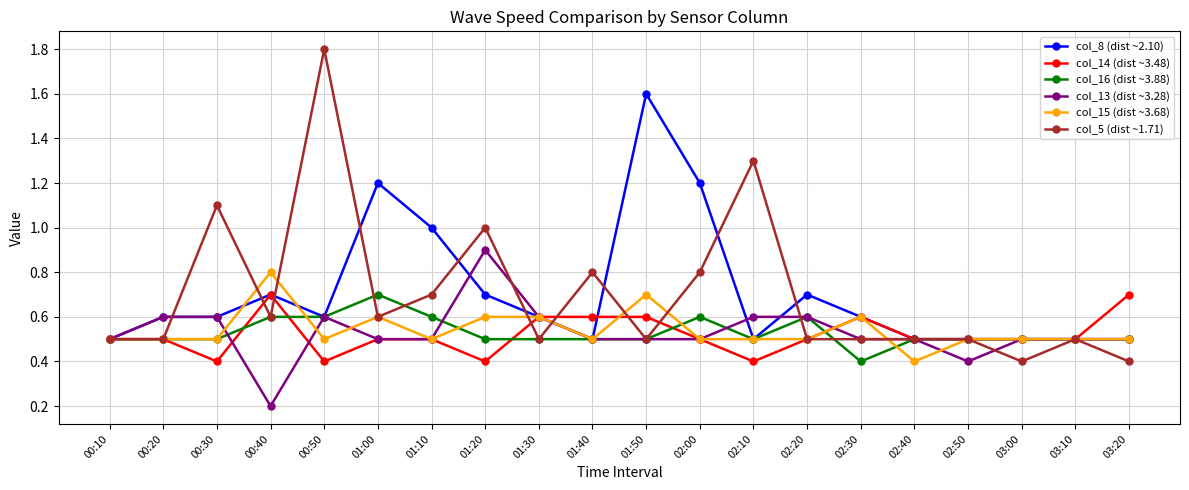

Does the chart display data point markers on the line(s)?

Yes